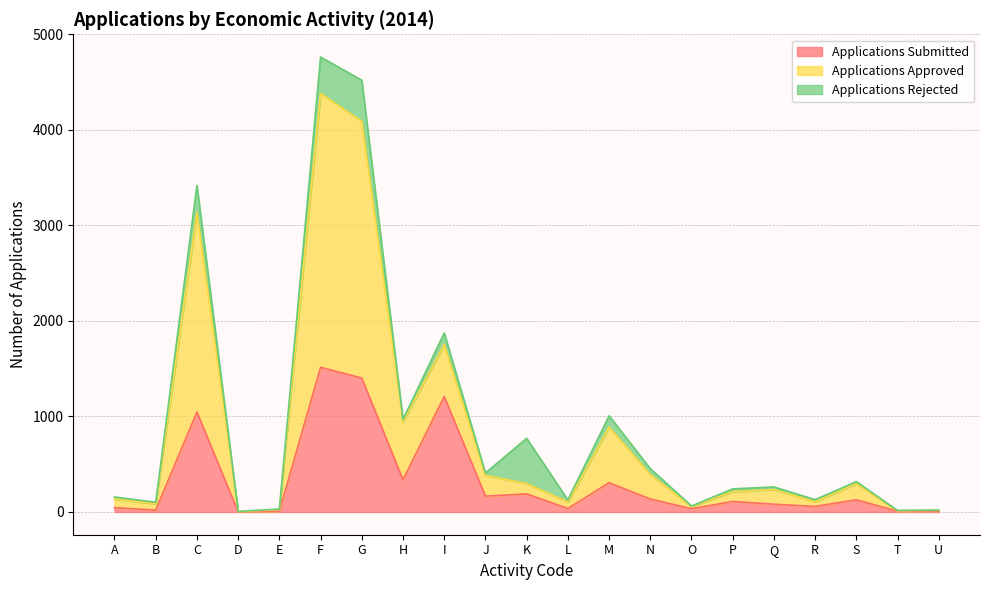

True or false: Applications Submitted and Applications Approved cross at least once.

False